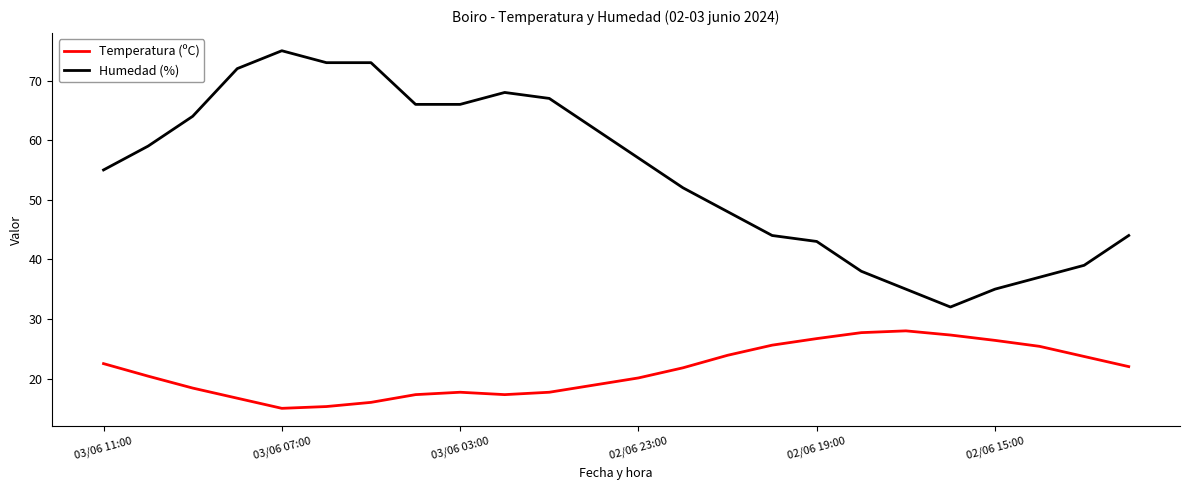

What is the difference between the maximum and minimum values in the Humedad (%) series?

43.0